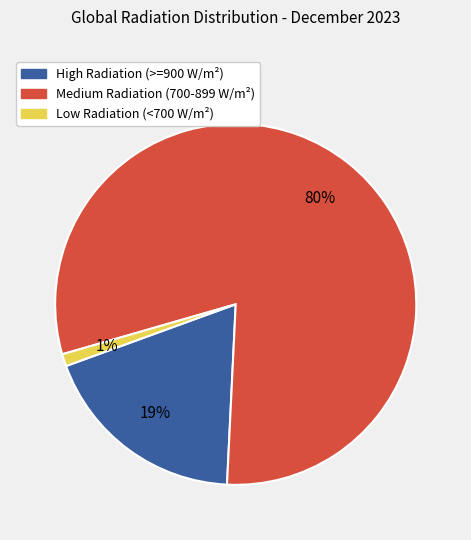

To the nearest percent, what percentage of the pie is Low Radiation (<700 W/m²)?

1%